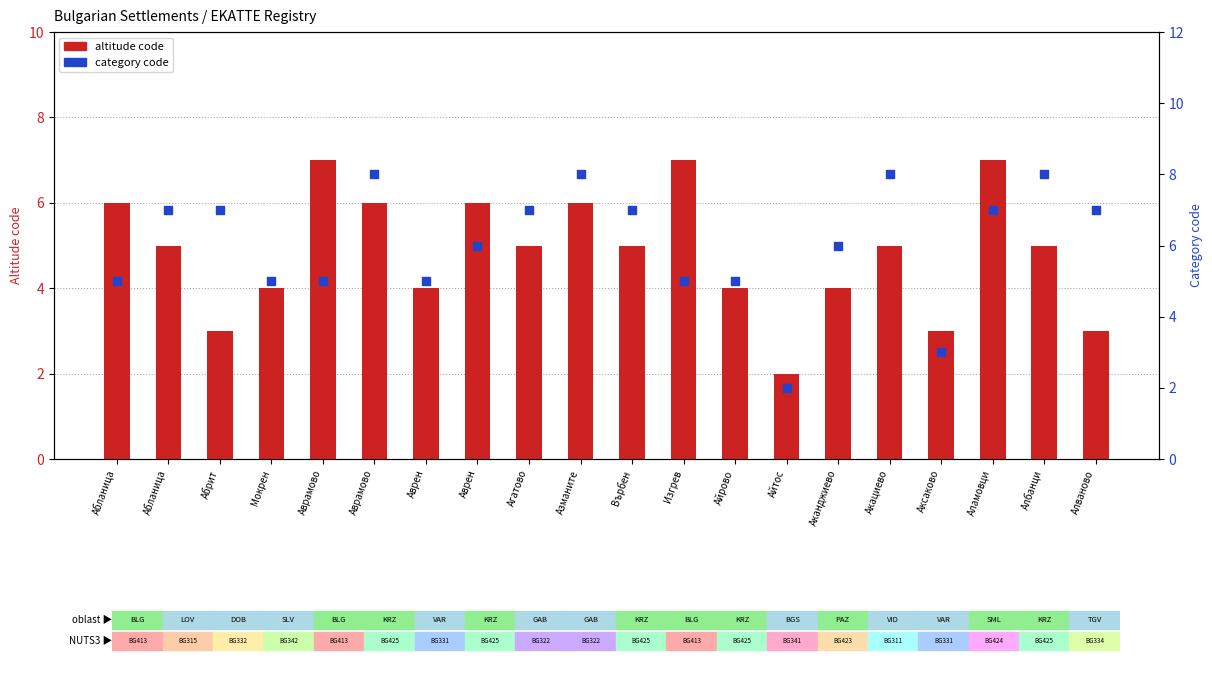

Is the value of altitude code at Мокрен greater than the value of category code at Аканджиево?

No